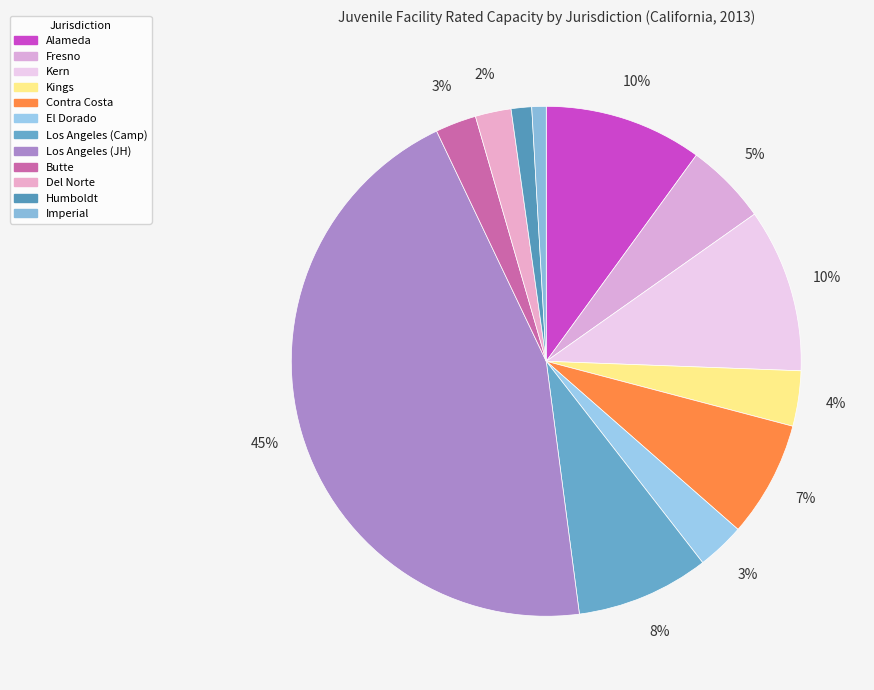

Approximately how many times larger is the value at Fresno compared to Contra Costa?

0.7